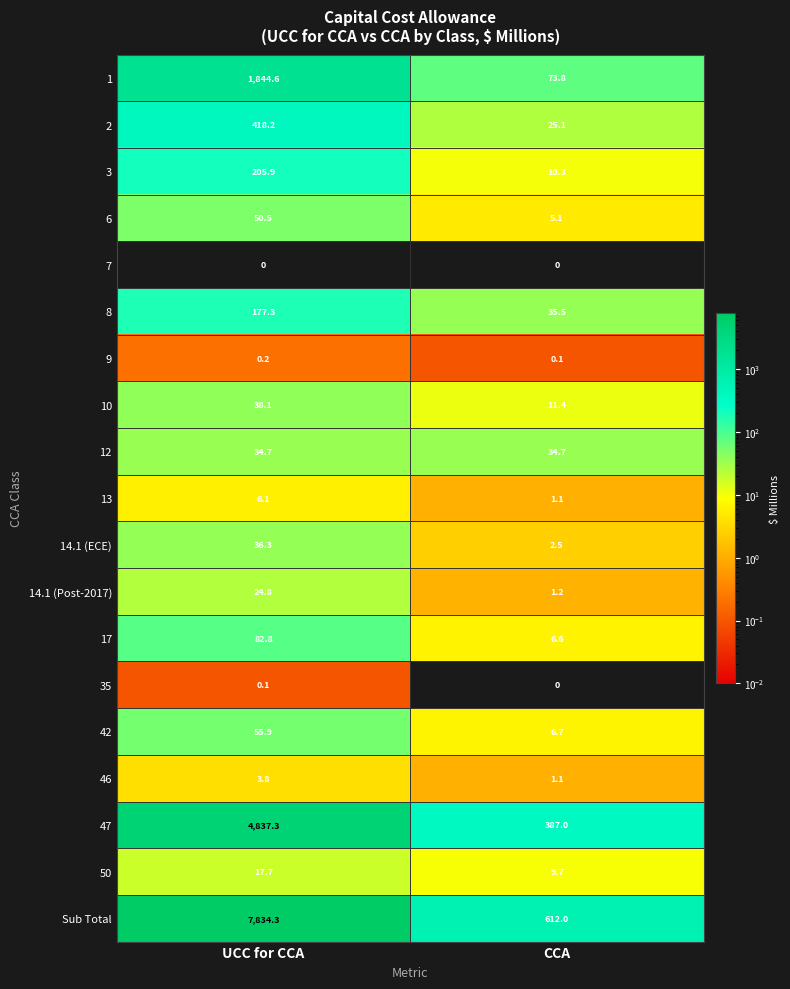

Which series has the widest spread of values?

Sub Total